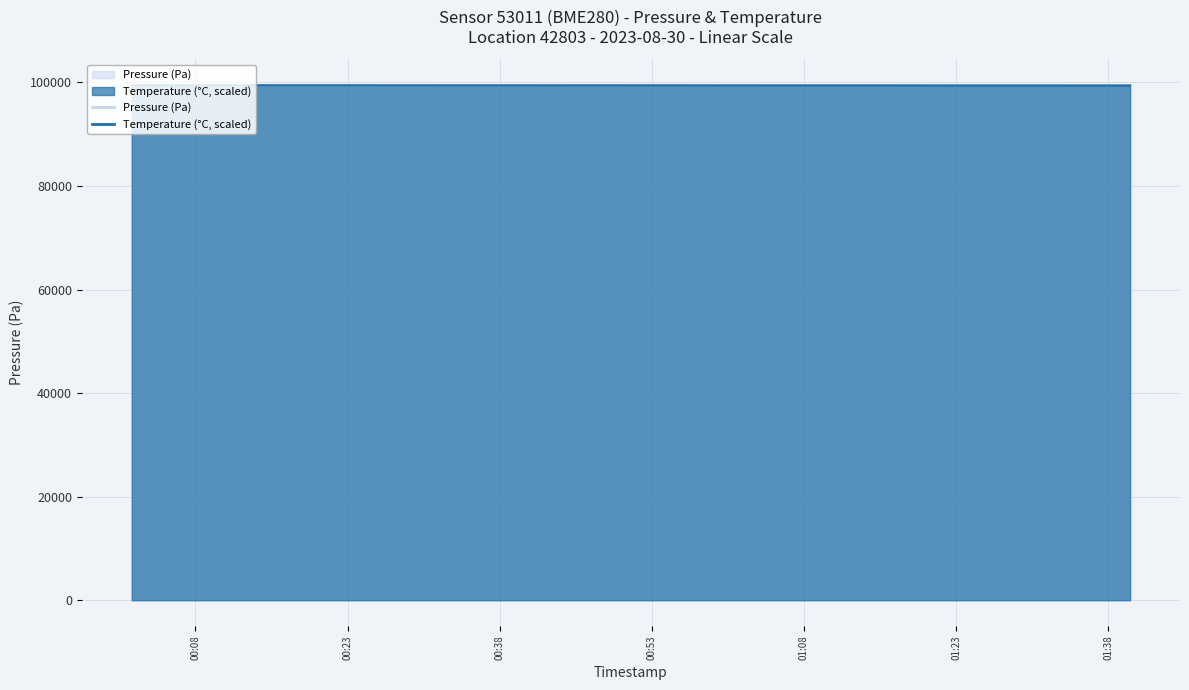

What is the greatest value displayed?

99457.3